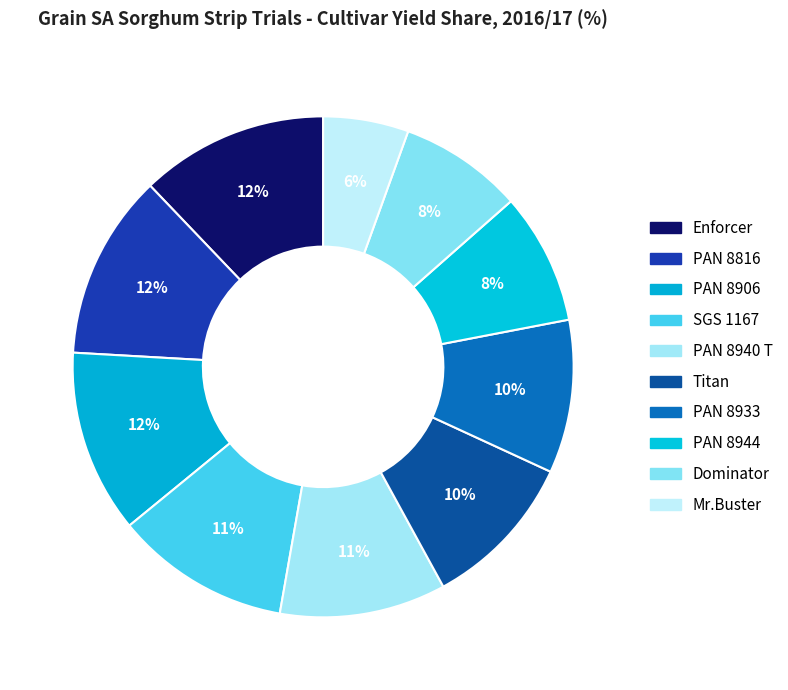

What percentage is NOT represented by SGS 1167?

88.7%